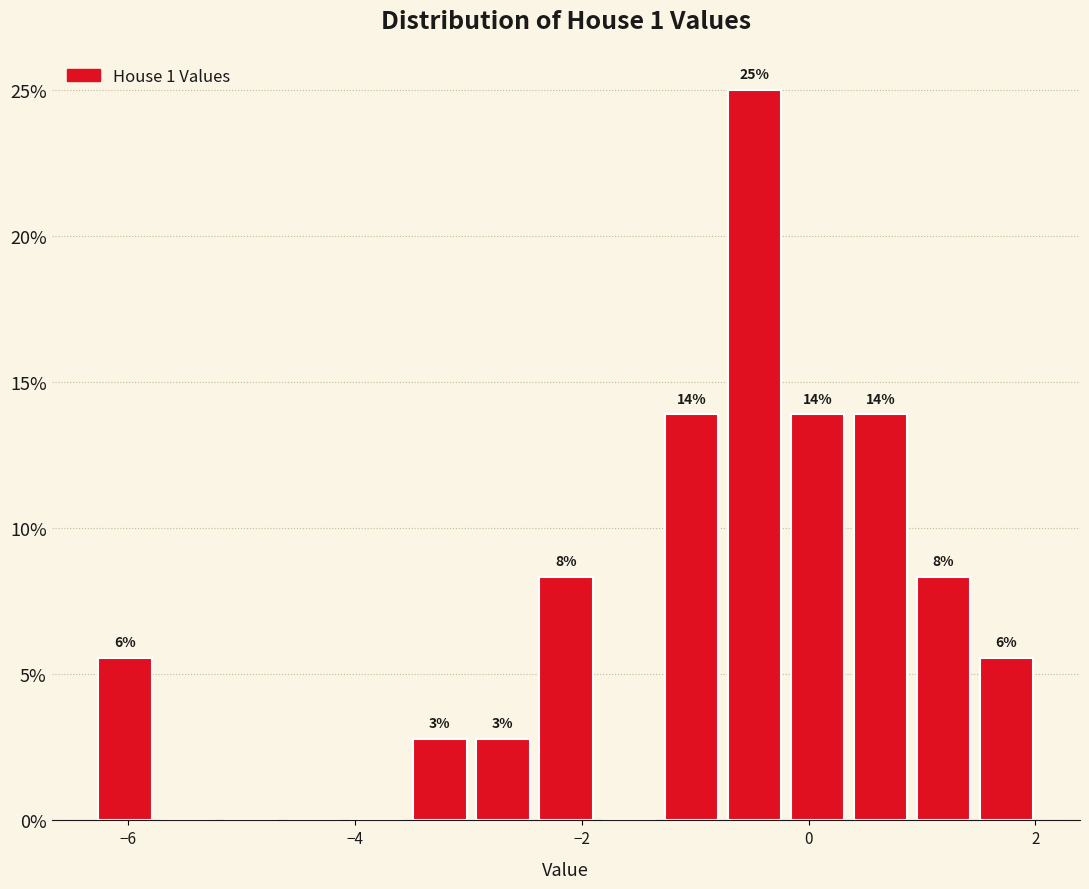

Read against the x-axis, roughly where is the centre of the tallest bar?

-0.4